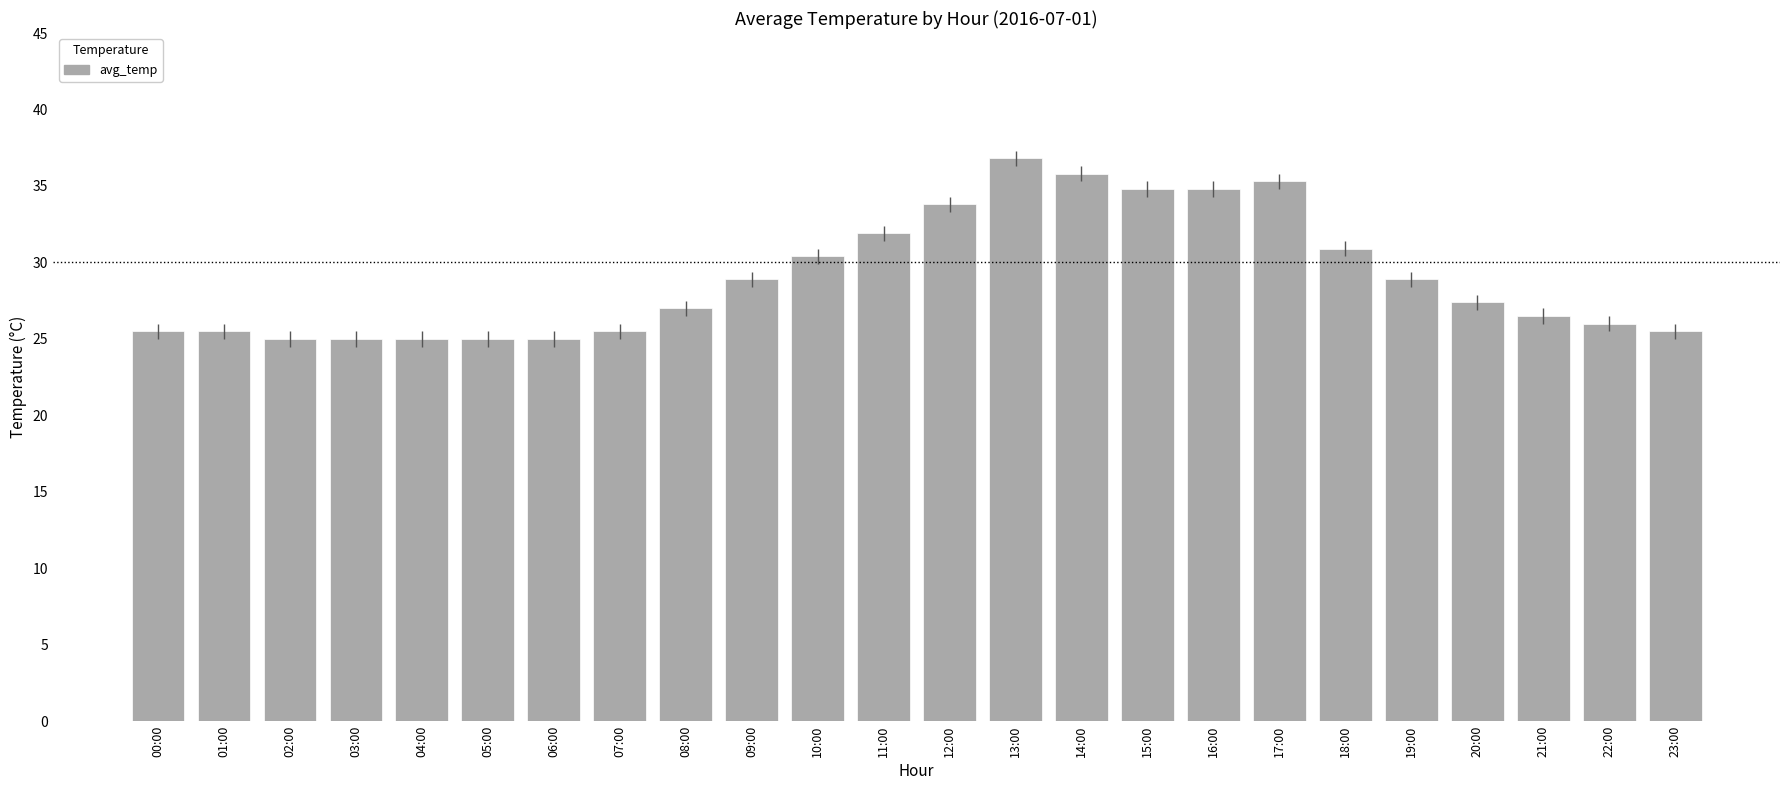

What position from the left is 15:00?

16